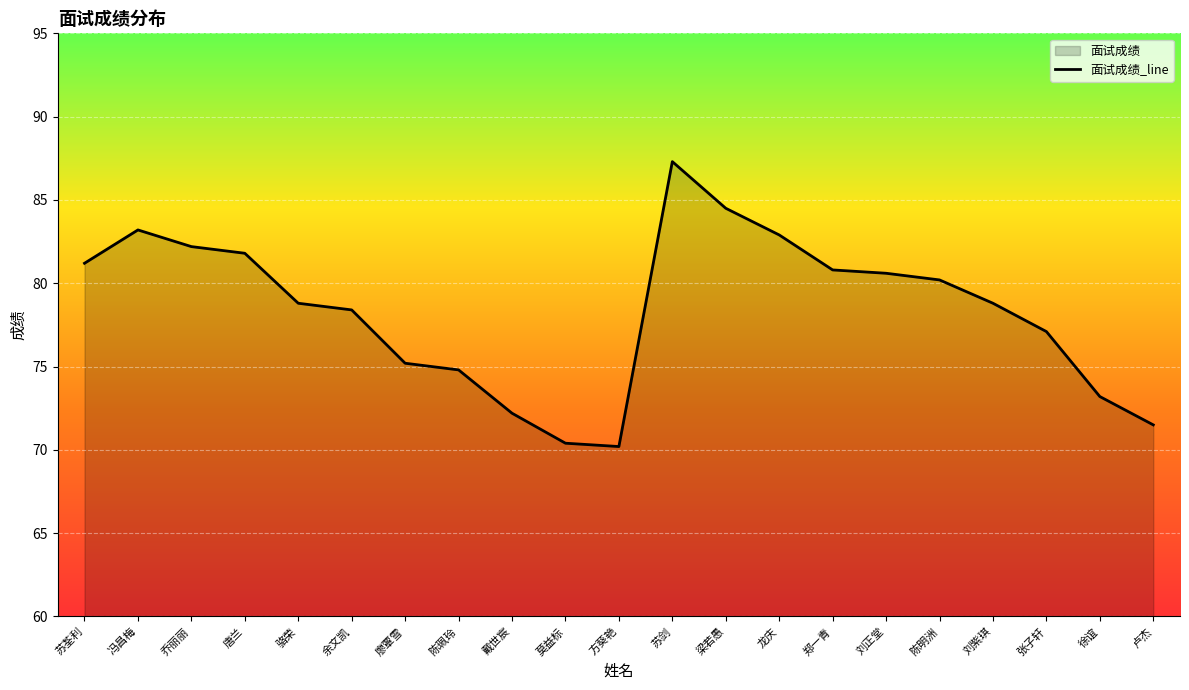

What is the maximum value shown in the chart?

87.3